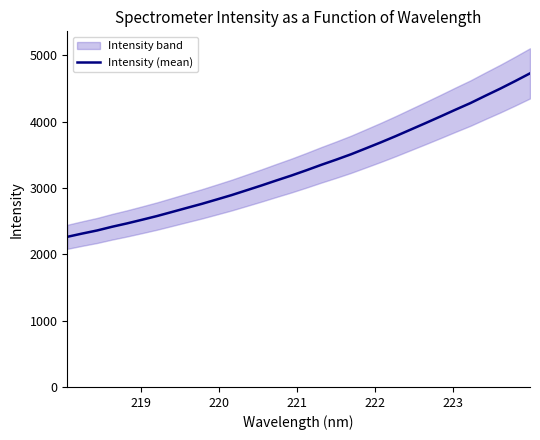

Is it true that the value at 29 is 2869.5?

False